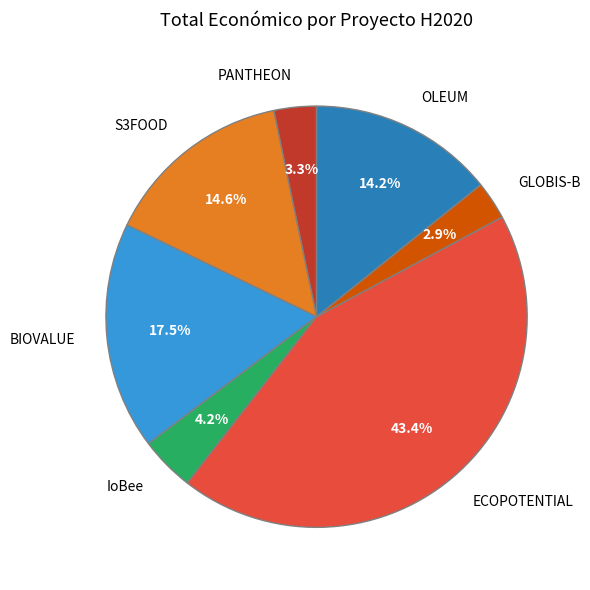

To the nearest percent, what is the difference between the ECOPOTENTIAL and GLOBIS-B slice percentages?

40%